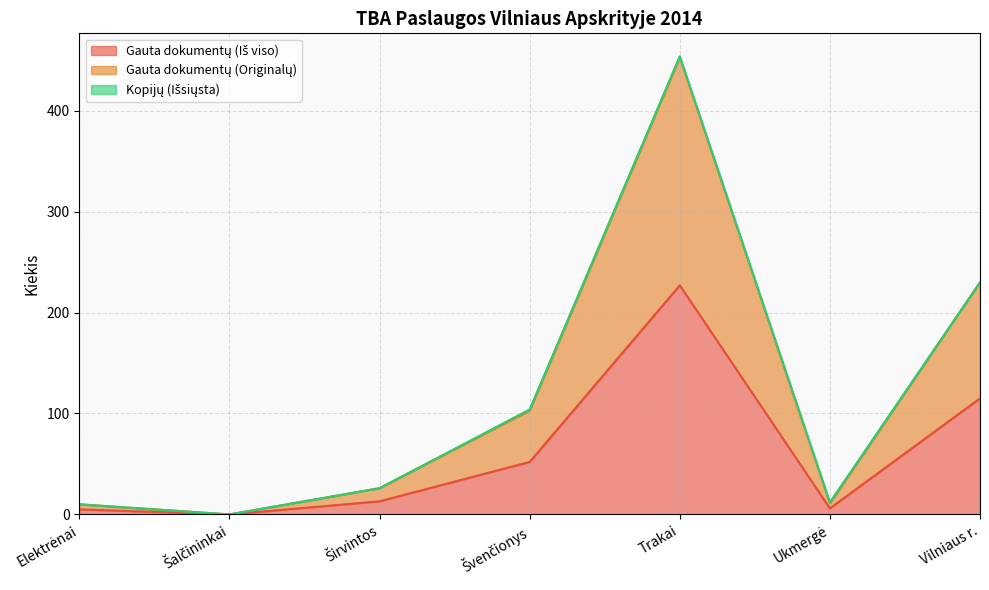

At how many categories does at least one series exceed 389?

1